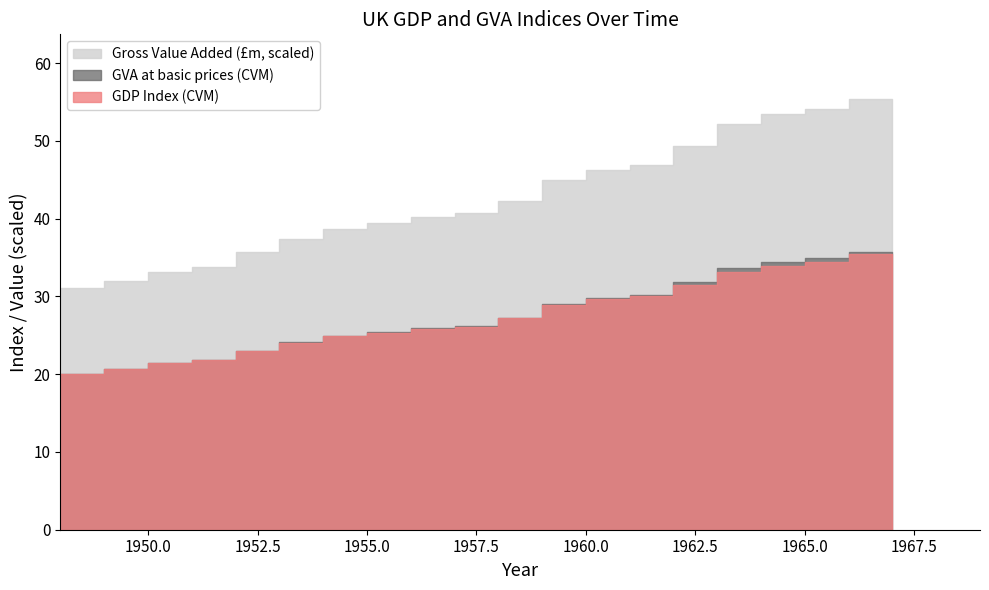

True or false: GDP Index (CVM) has a value of 42.9 at 1955.

False